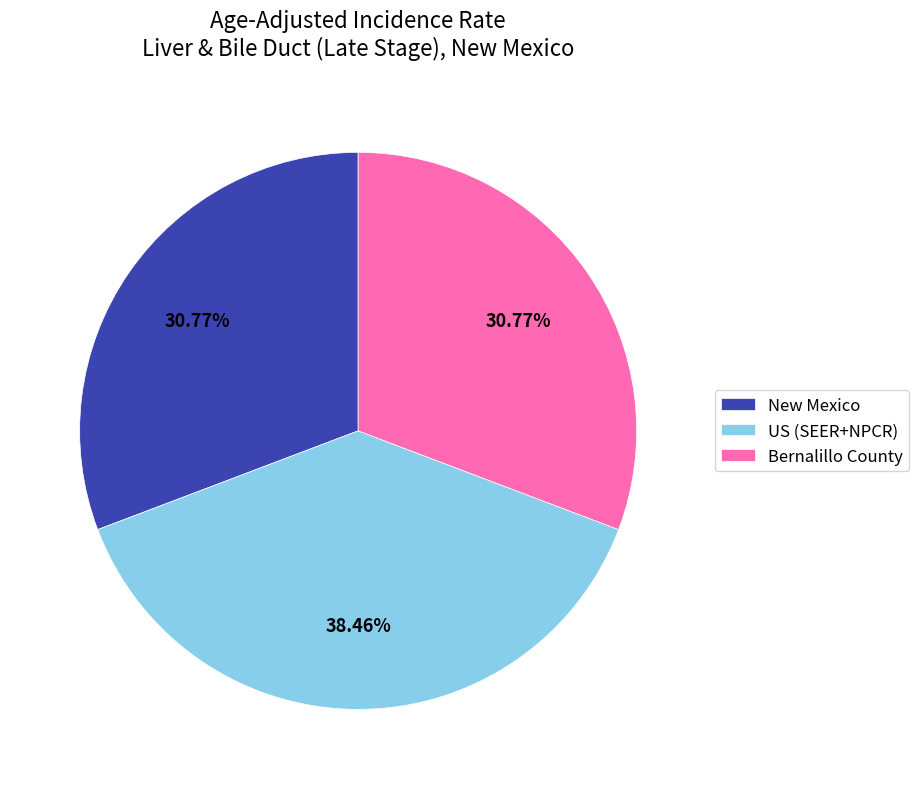

To the nearest percent, what is the combined percentage of Bernalillo County and New Mexico?

62%